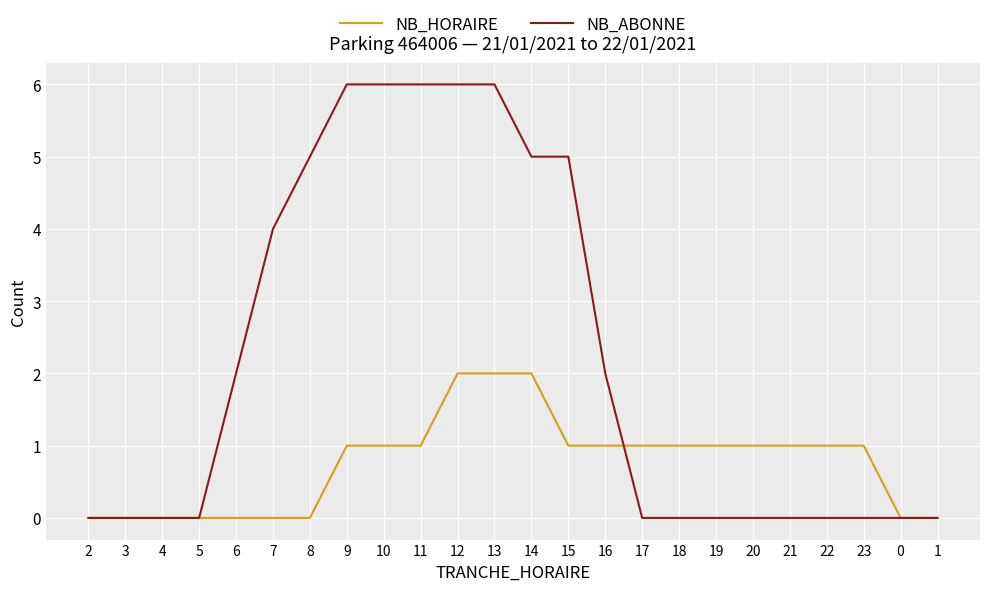

What is the difference between the highest and lowest values at 12?

4